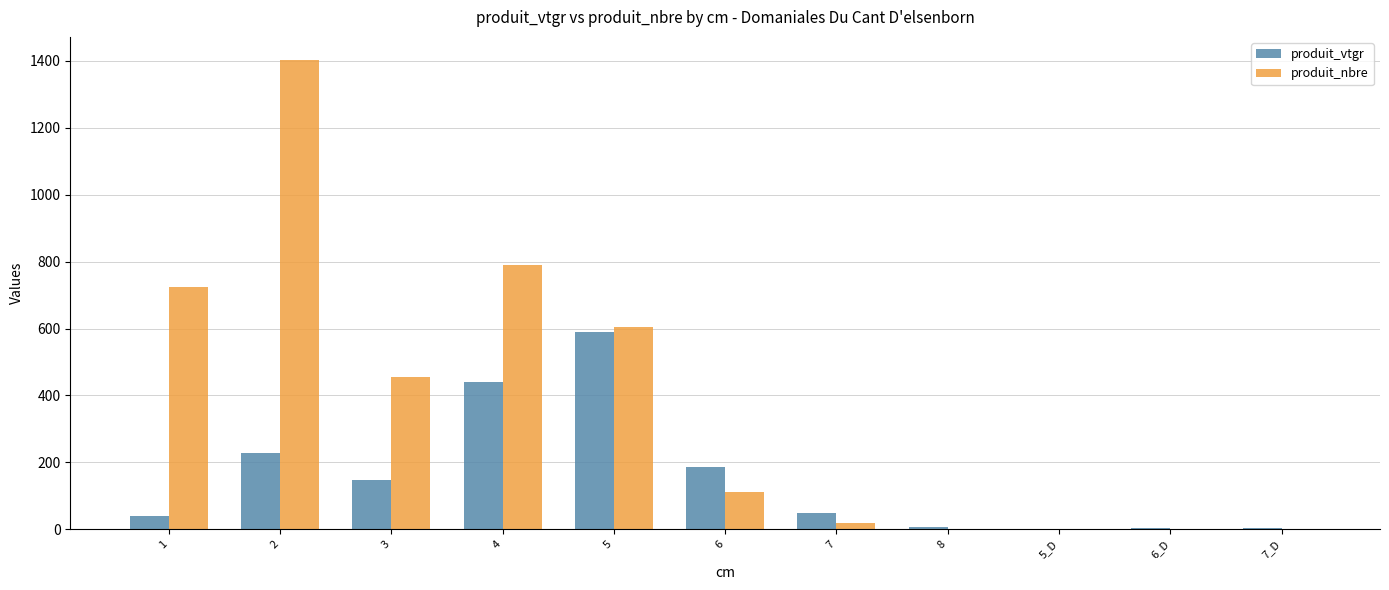

How many groups of bars are there?

11